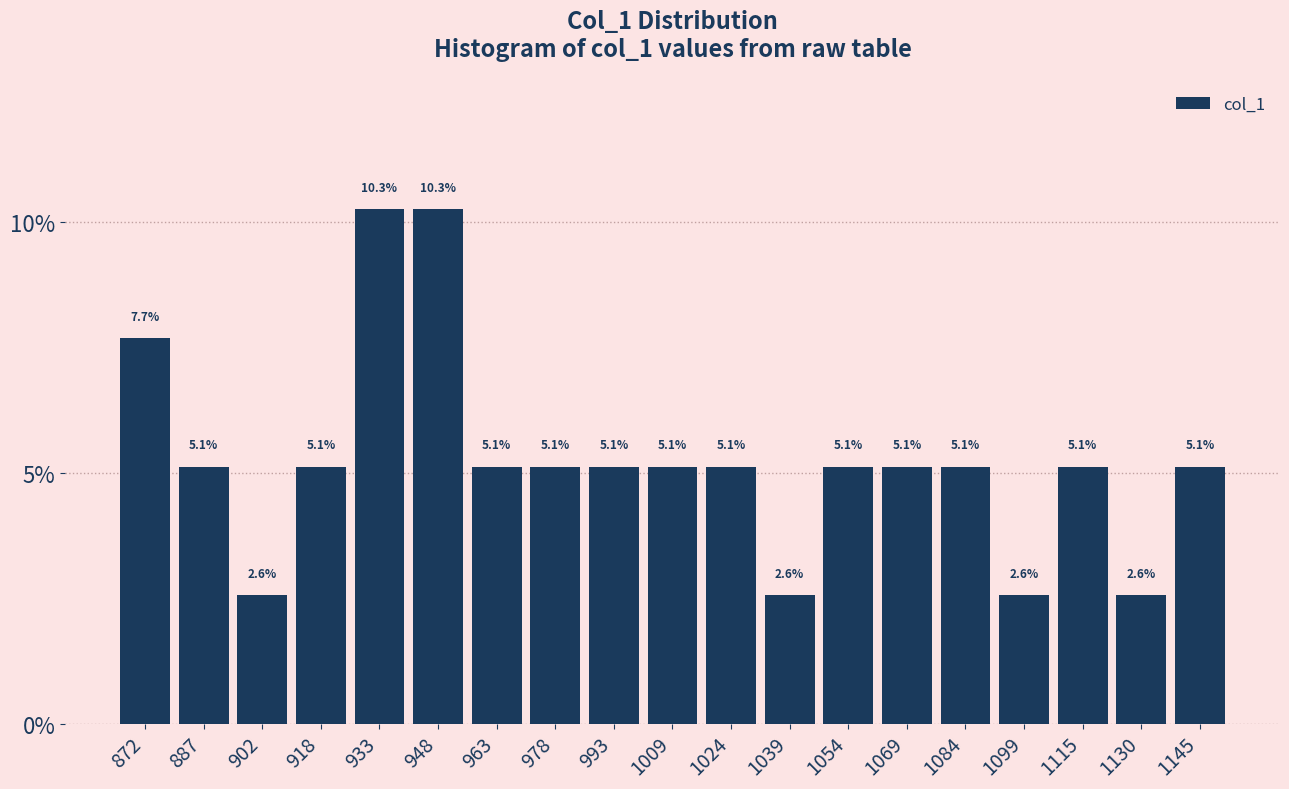

Reading left to right, transcribe this chart: for each bar, give the range it covers on the x-axis and its height. The bar edges are not printed on the chart, so give them approximately, as read against the axis.

866 to 880: 7.7
880 to 896: 5.1
896 to 910: 2.6
910 to 926: 5.1
926 to 940: 10.3
940 to 956: 10.3
956 to 972: 5.1
972 to 986: 5.1
986 to 1002: 5.1
1002 to 1016: 5.1
1016 to 1032: 5.1
1032 to 1046: 2.6
1046 to 1062: 5.1
1062 to 1078: 5.1
1078 to 1092: 5.1
1092 to 1108: 2.6
1108 to 1122: 5.1
1122 to 1138: 2.6
1138 to 1154: 5.1